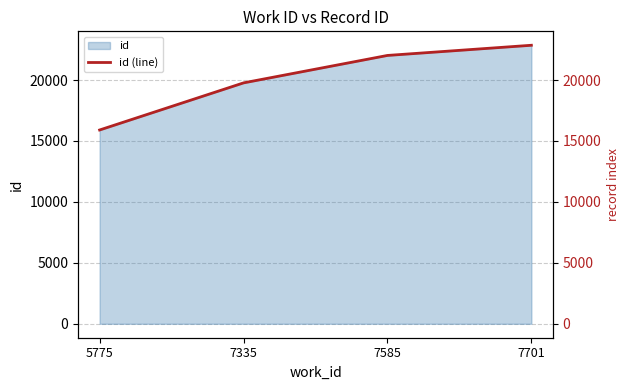

What is the maximum value shown in the chart?

22850